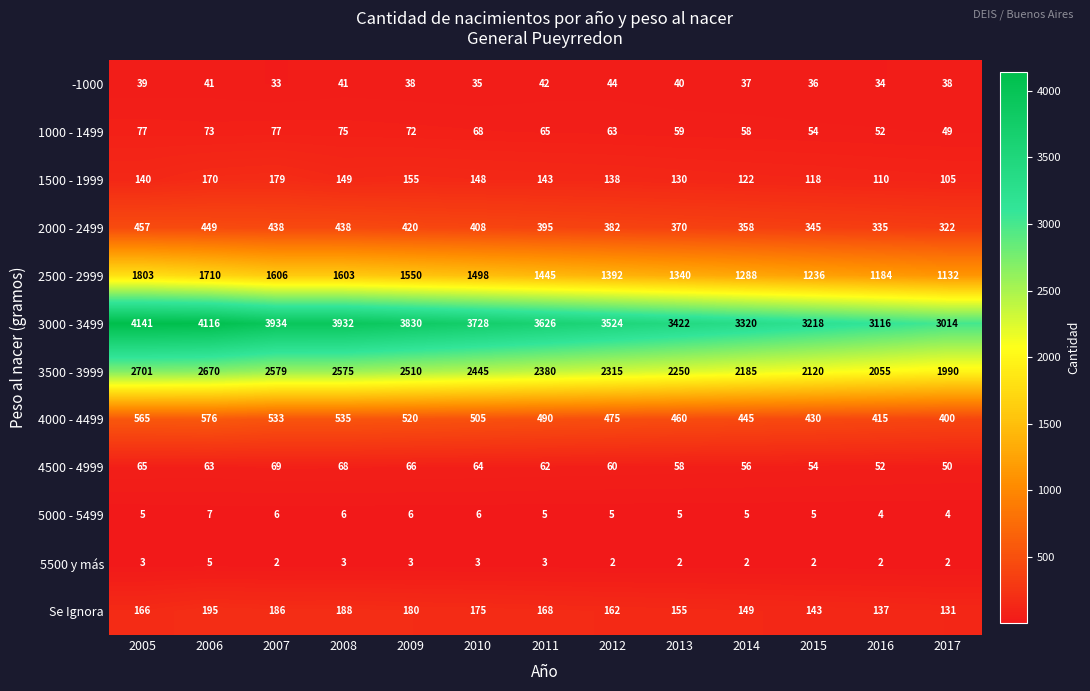

Is it true that Se Ignora equals 94 at 2007?

False